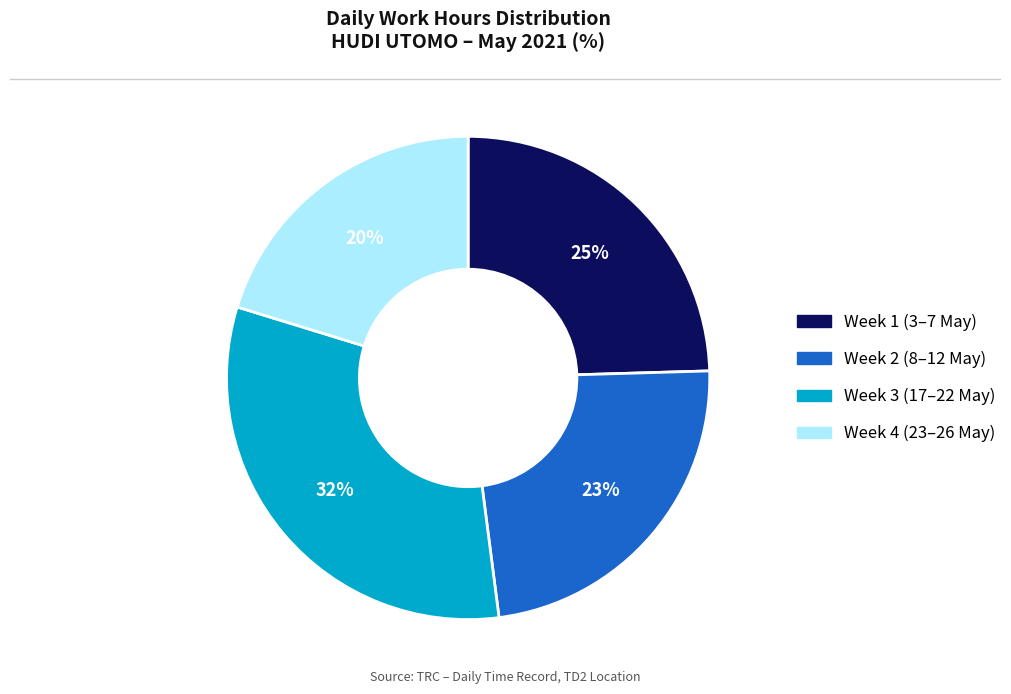

Does any single category account for the majority?

No